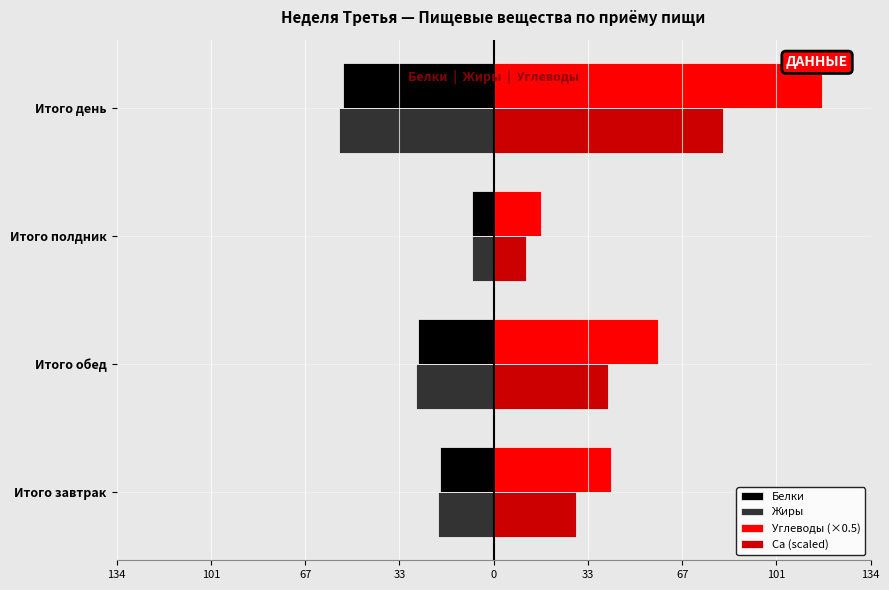

What are all the series names shown in the legend?

Белки, Жиры, Углеводы (×0.5), Ca (scaled)